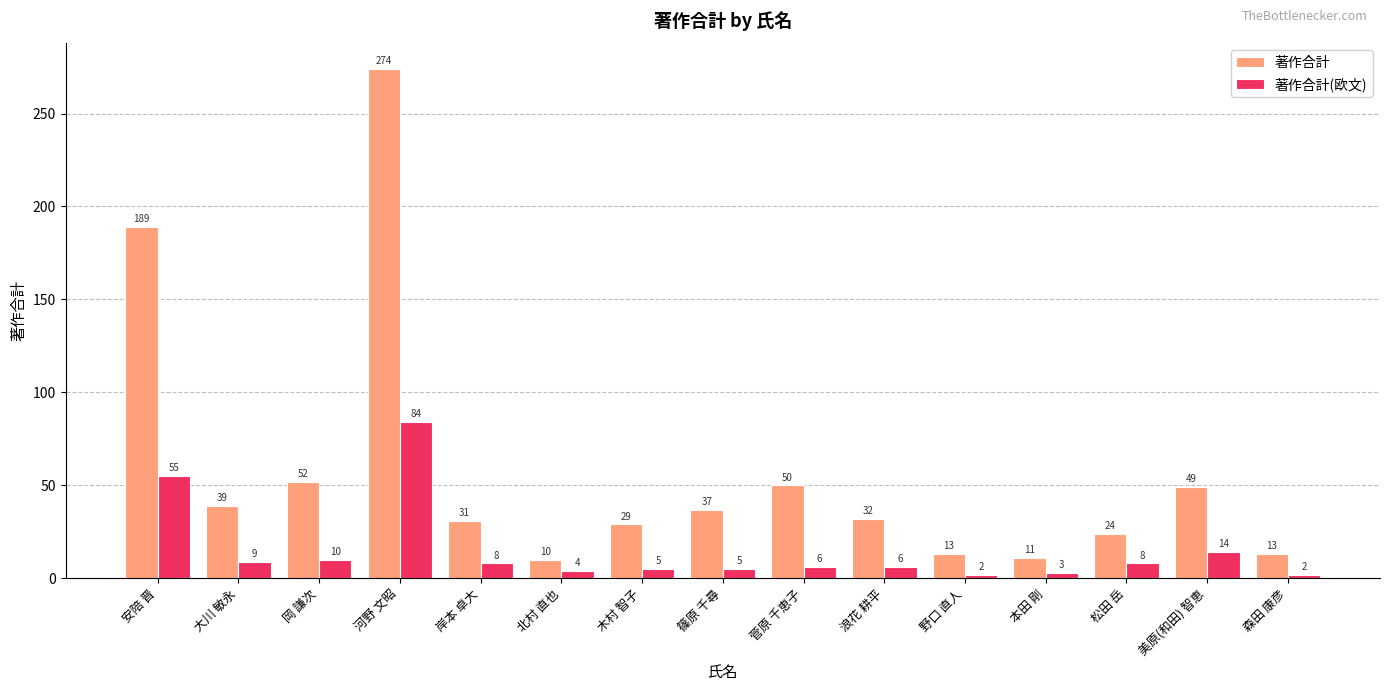

What is the value of the 著作合計 bar at the 1st from the left?

189